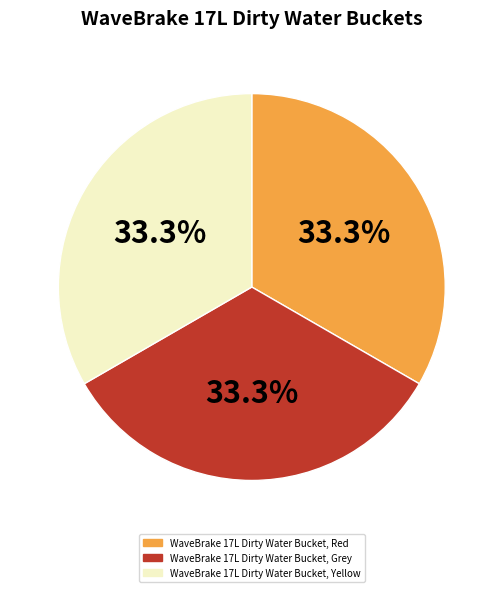

What is the ratio of the value at WaveBrake 17L Dirty Water Bucket, Grey to the value at WaveBrake 17L Dirty Water Bucket, Red?

1.0